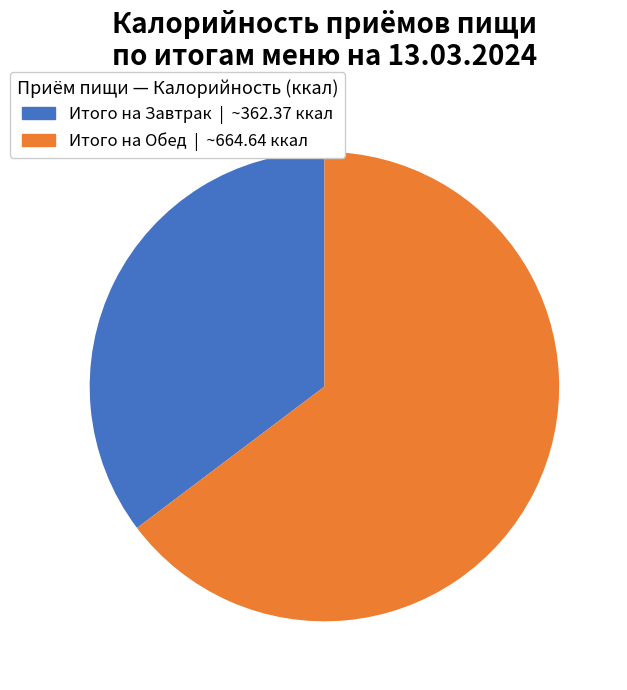

Rank the categories by value from highest to lowest.

Итого на Обед, Итого на Завтрак